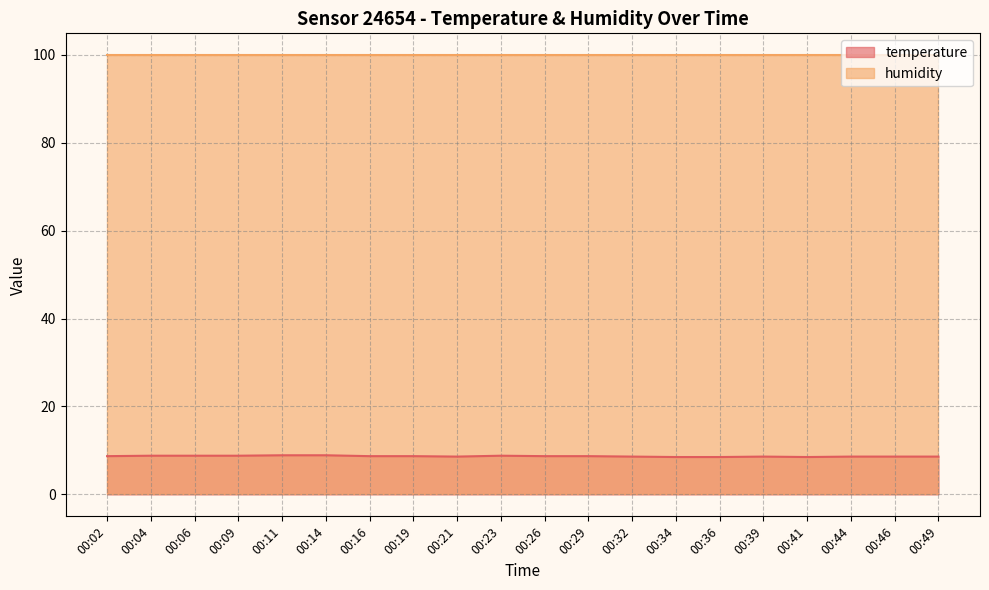

What is the difference between the highest and lowest values at 00:09?

91.1